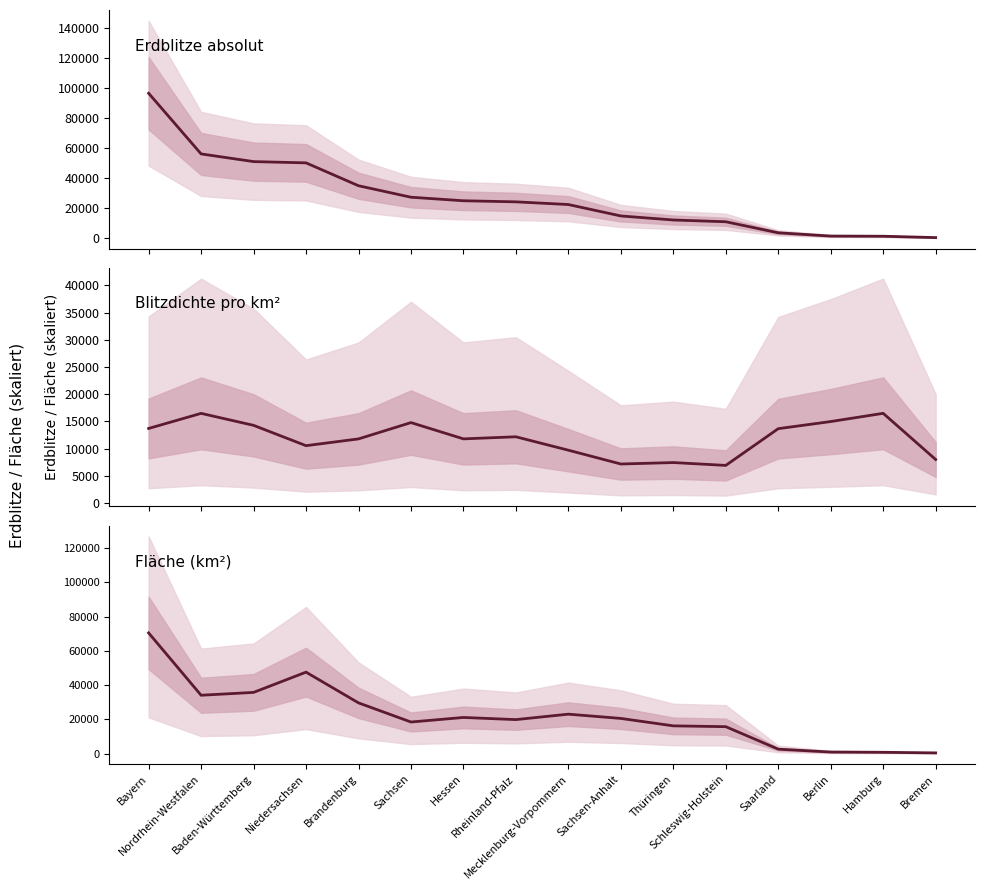

Which category has the highest value in the Fläche (km²) series?

Bayern